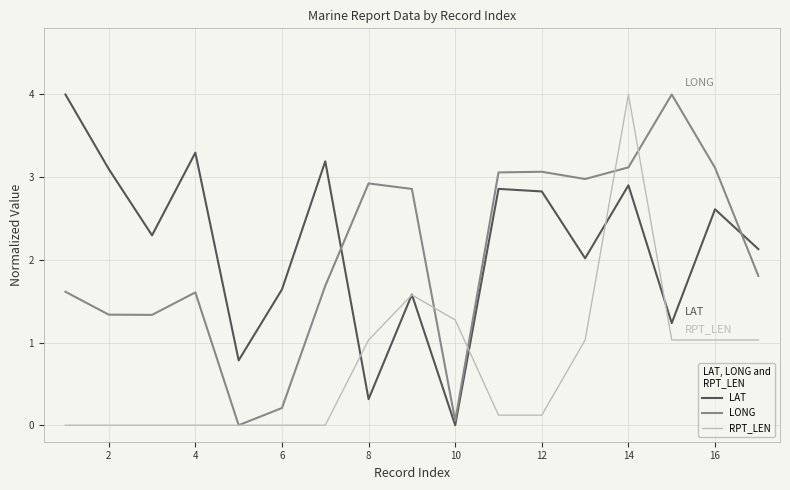

After their last crossing, which series has the higher values: LAT or LONG?

LAT